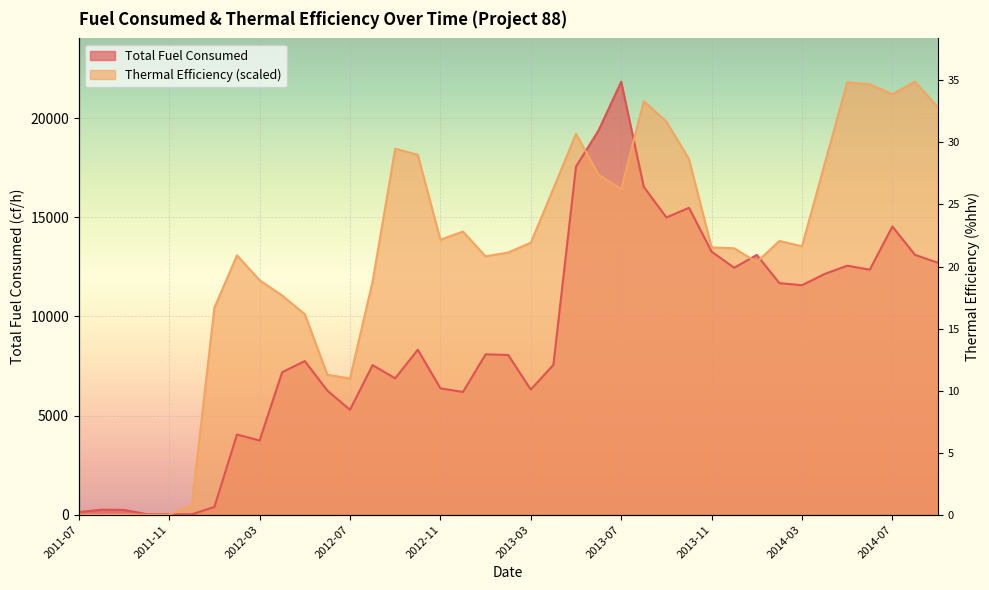

How many values in the Total Fuel Consumed series exceed 8056?

20